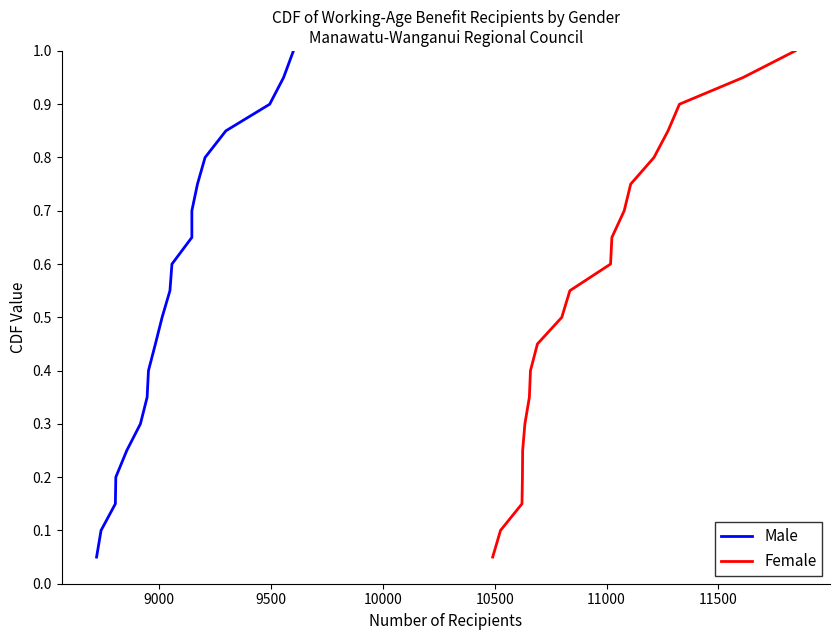

True or false: Male has more than 0 points higher than both neighbors.

False